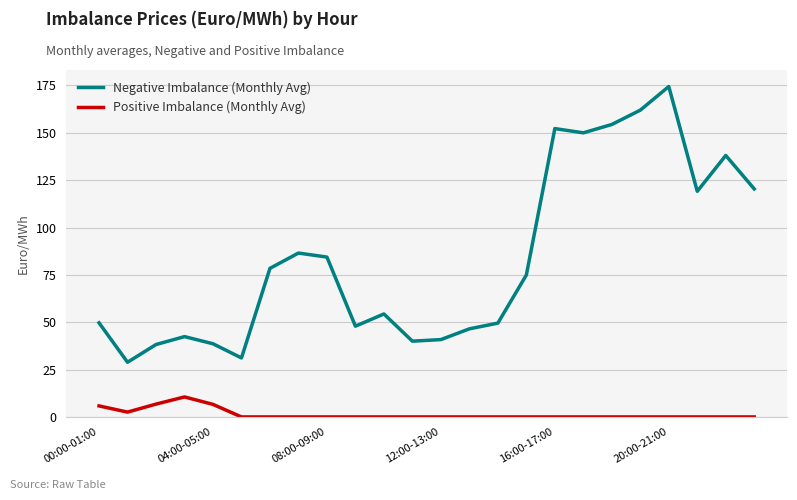

Which series has the largest total across all categories?

Negative Imbalance (Monthly Avg)